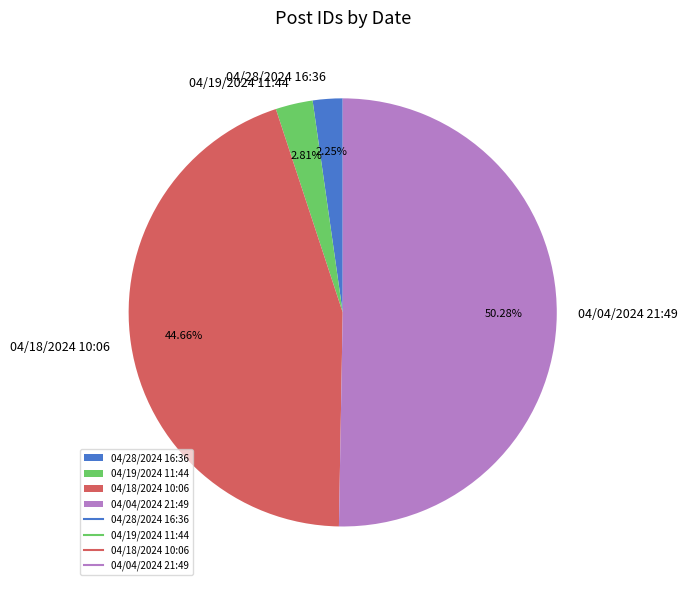

The 04/04/2024 21:49 slice represents 59% of the pie. True or false?

False